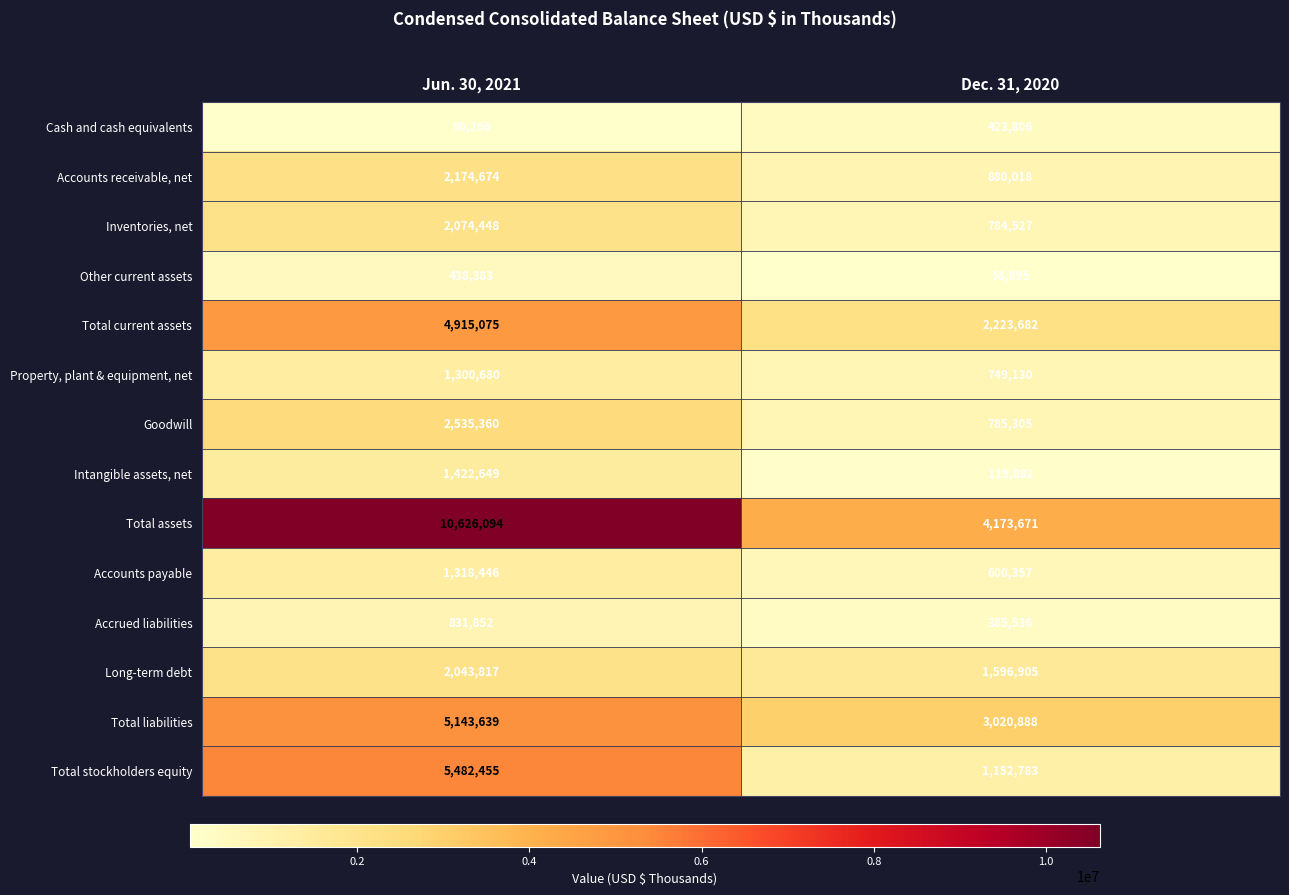

What is the approximate value of Total liabilities at Dec. 31, 2020, to the nearest 50?

3020900